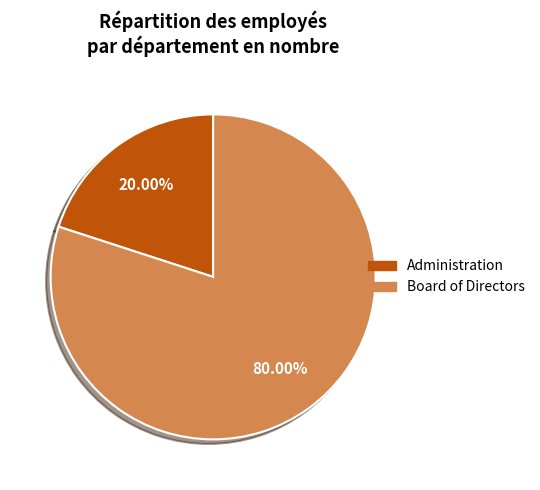

Is it true that Administration is 9% of the pie?

False